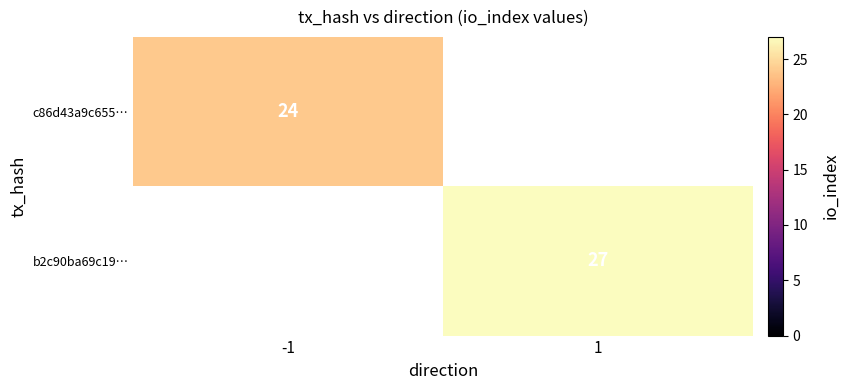

Is the value of c86d43a9c655… at -1 greater than the value of b2c90ba69c19… at 1?

No